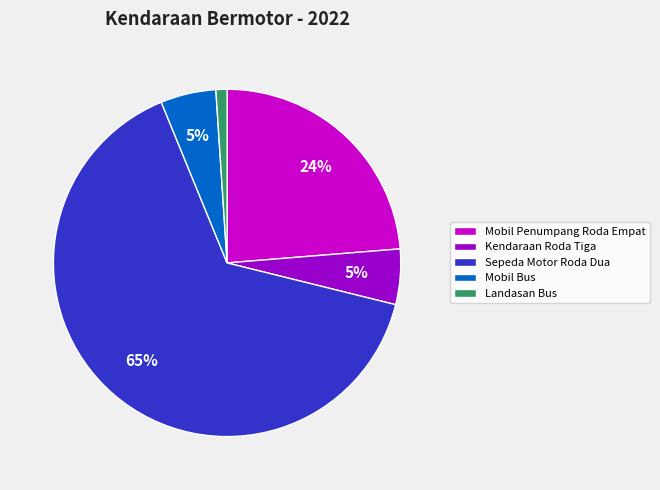

Is there any slice that represents more than half of the pie?

Yes